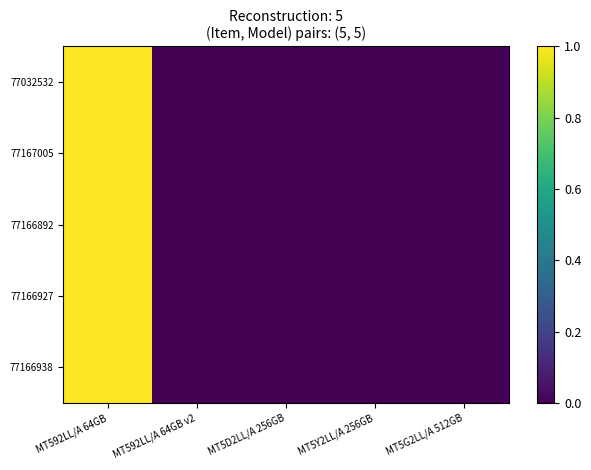

Reading left to right, what are all the values shown in this chart?

77032532: MT592LL/A 64GB=1.0	MT592LL/A 64GB v2=0.0	MT5D2LL/A 256GB=0.0	MT5Y2LL/A 256GB=0.0	MT5G2LL/A 512GB=0.0
77167005: MT592LL/A 64GB=1.0	MT592LL/A 64GB v2=0.0	MT5D2LL/A 256GB=0.0	MT5Y2LL/A 256GB=0.0	MT5G2LL/A 512GB=0.0
77166892: MT592LL/A 64GB=1.0	MT592LL/A 64GB v2=0.0	MT5D2LL/A 256GB=0.0	MT5Y2LL/A 256GB=0.0	MT5G2LL/A 512GB=0.0
77166927: MT592LL/A 64GB=1.0	MT592LL/A 64GB v2=0.0	MT5D2LL/A 256GB=0.0	MT5Y2LL/A 256GB=0.0	MT5G2LL/A 512GB=0.0
77166938: MT592LL/A 64GB=1.0	MT592LL/A 64GB v2=0.0	MT5D2LL/A 256GB=0.0	MT5Y2LL/A 256GB=0.0	MT5G2LL/A 512GB=0.0